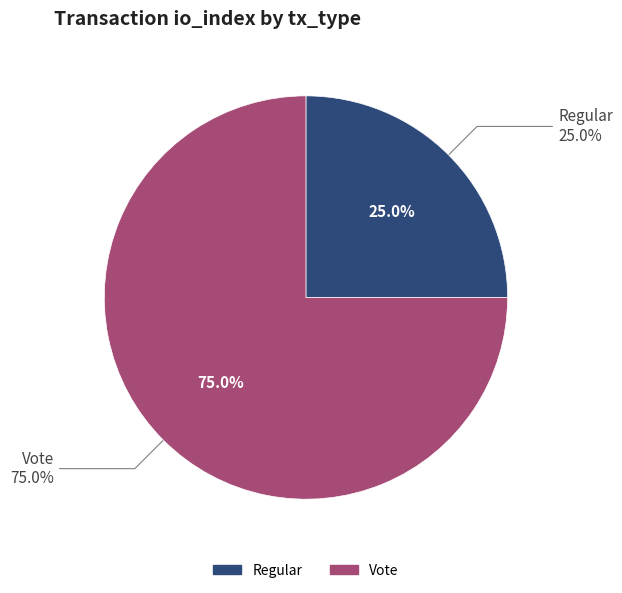

How many slices are in this pie chart?

2